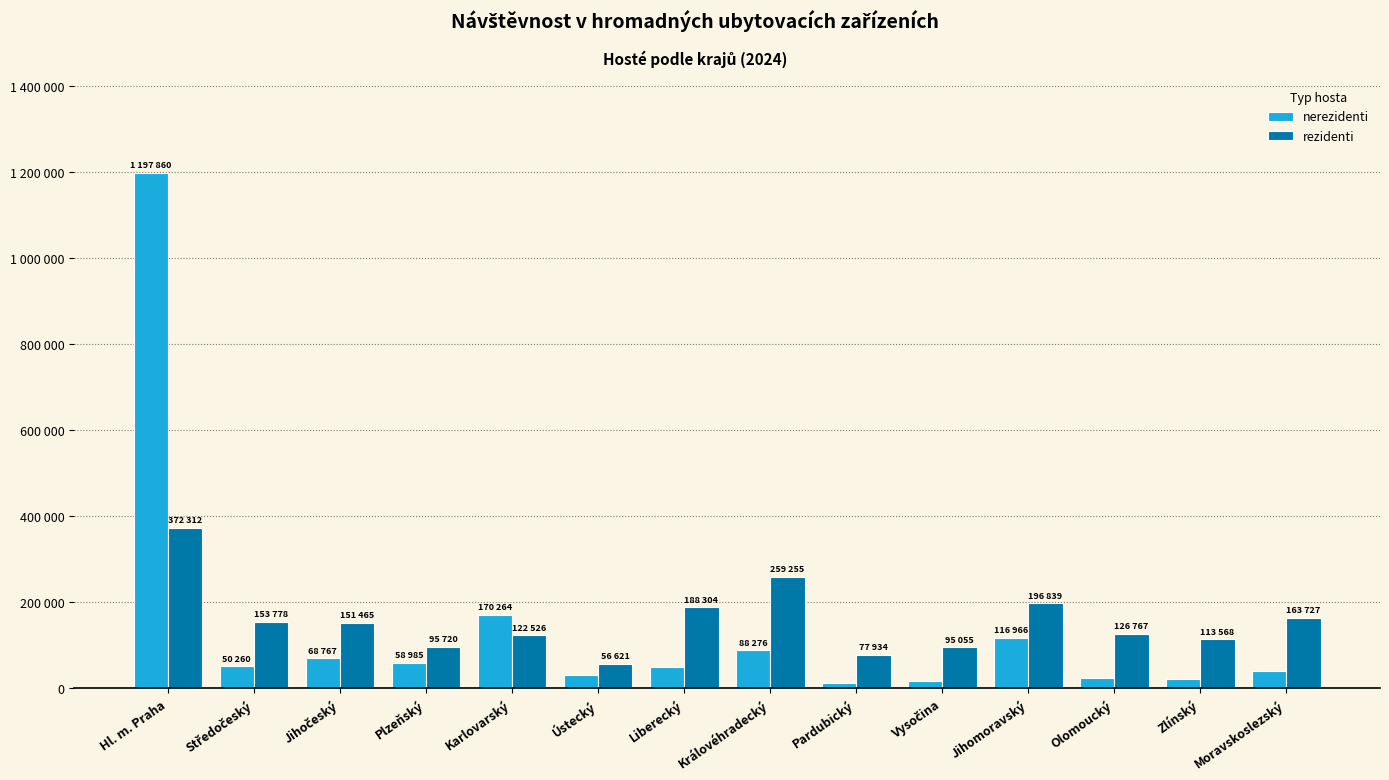

What are all the series names shown in the legend?

nerezidenti, rezidenti